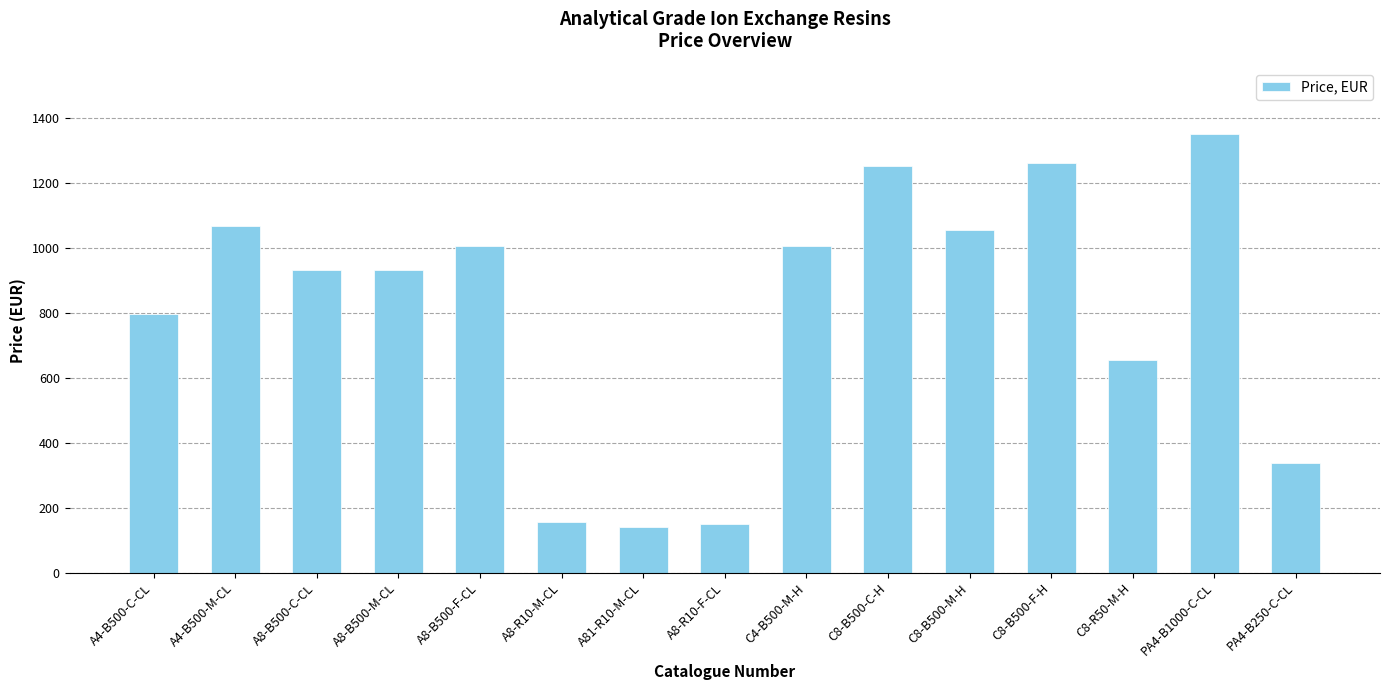

What is the label of the 5th bar from the left?

A8-B500-F-CL